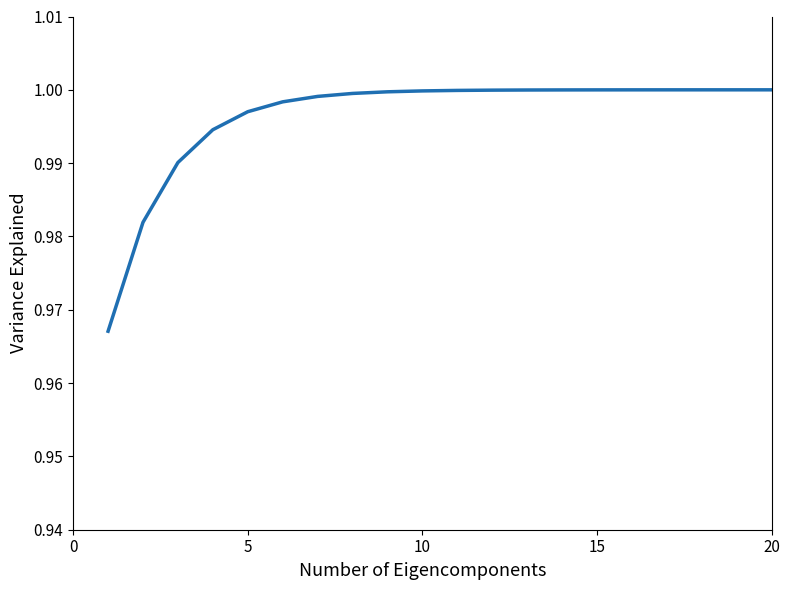

The chart shows a value of 1.0 at 10. True or false?

True